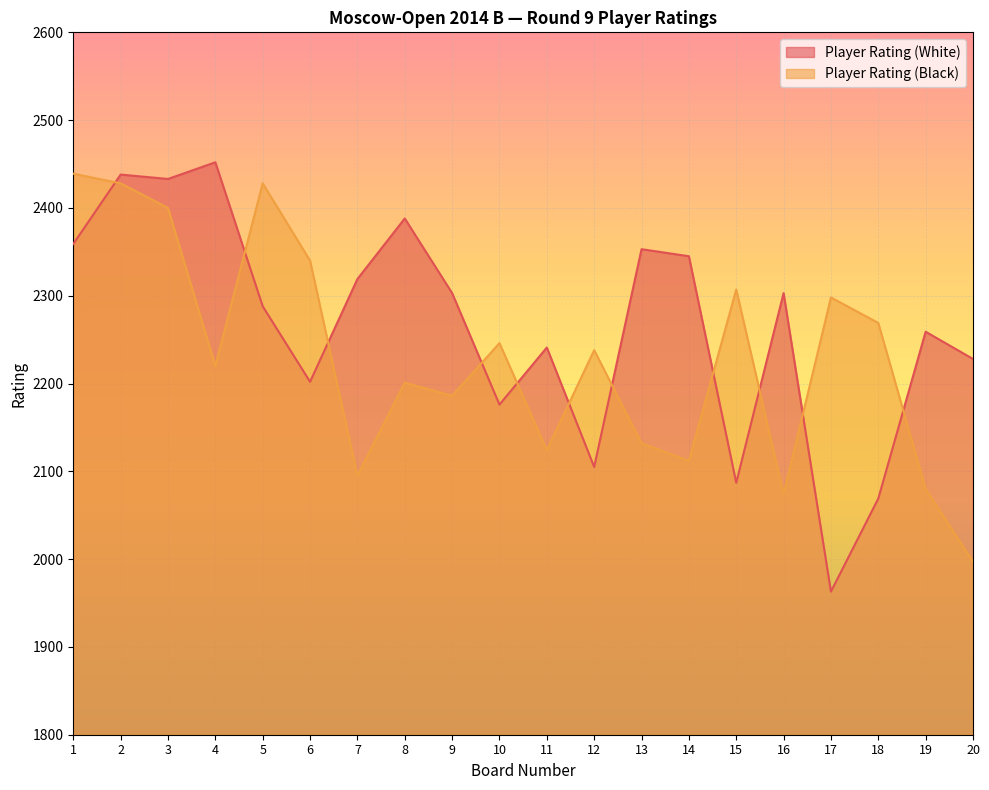

How many data points in Player Rating (Black) are less than 2238?

10